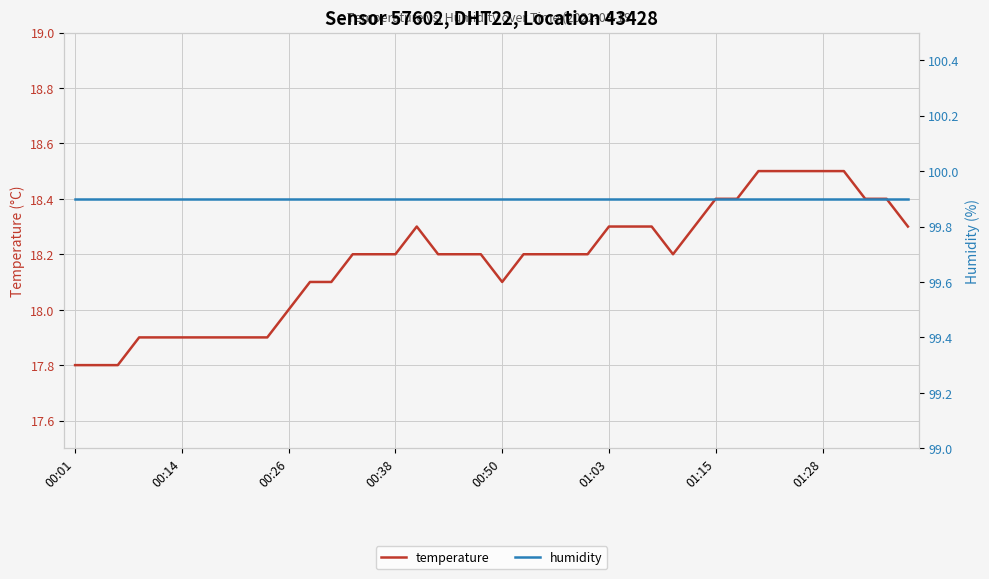

What is the highest value of the temperature series?

18.5